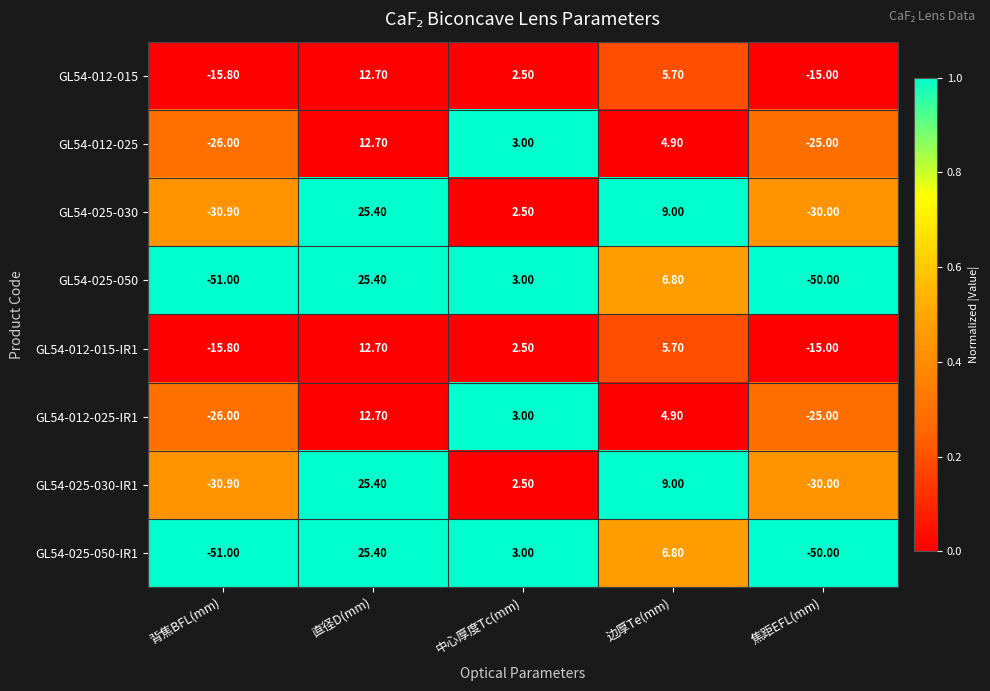

Where does the GL54-012-025-IR1 series first go above 3?

直径D(mm)